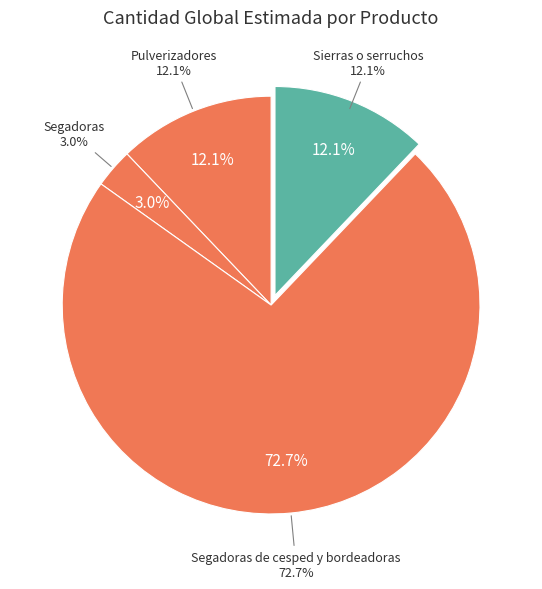

Is the sum of Pulverizadores (aA1t78hbkr8) and Segadoras cesped (819fsHGC7CI) greater than half?

Yes